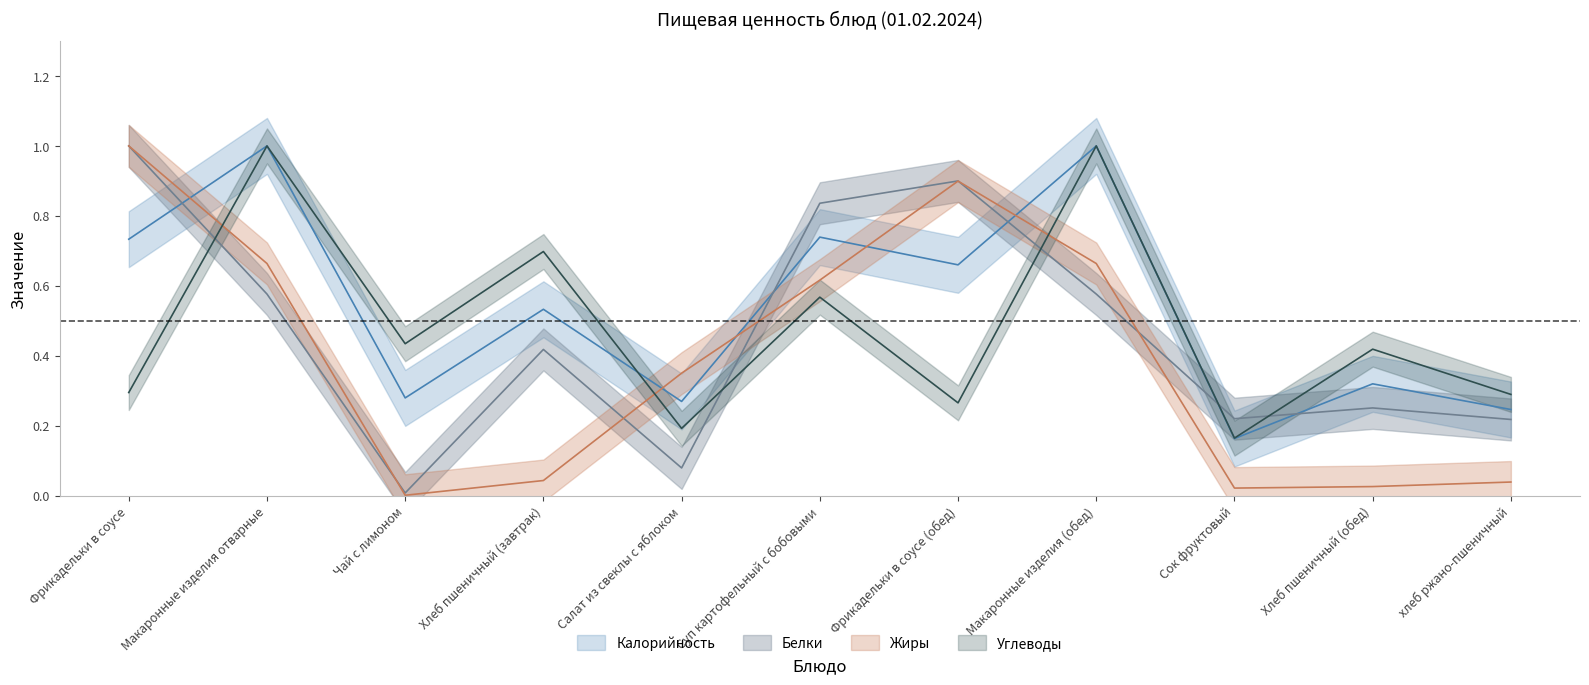

Count the Калорийность values in the range 0 to 1.

11